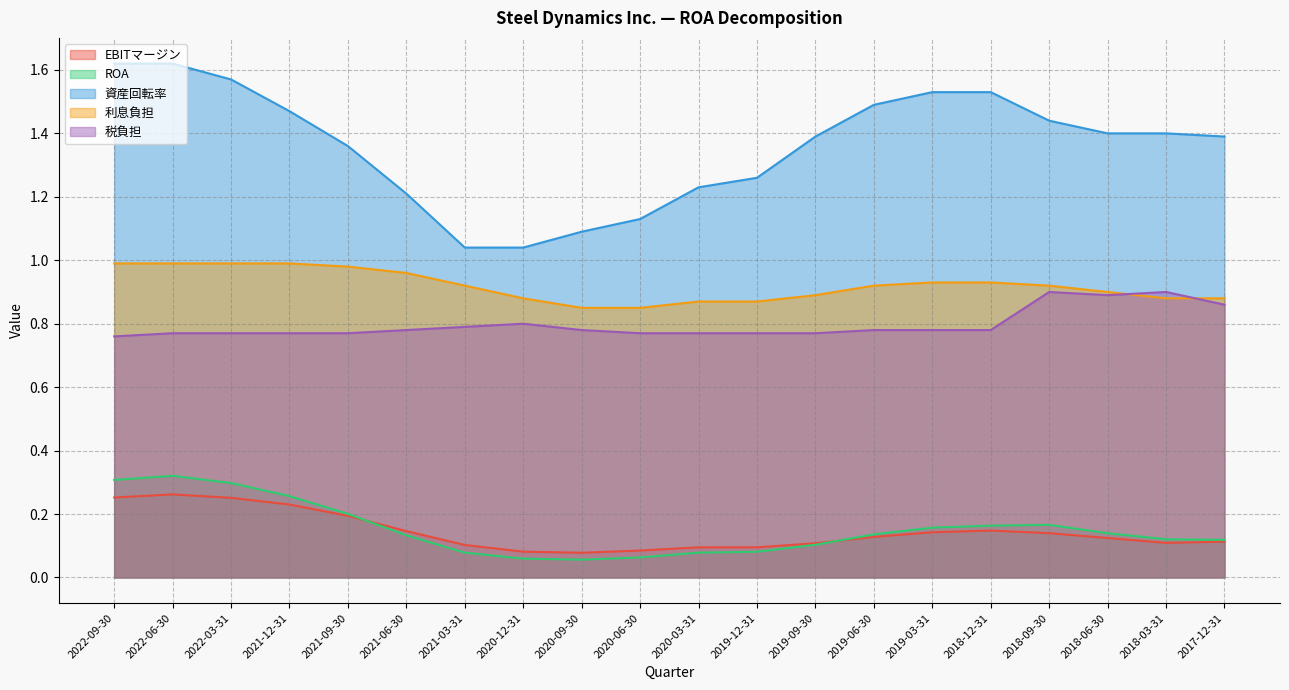

True or false: EBITマージン and 資産回転率 cross at least once.

False